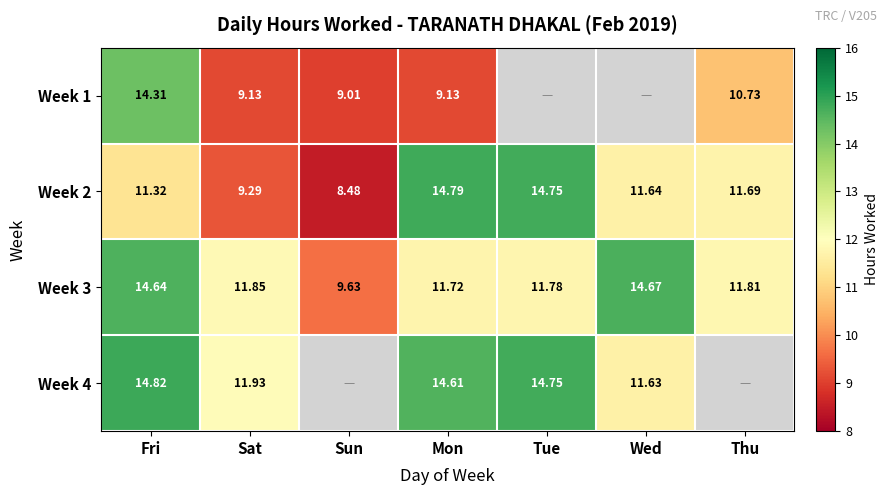

Where does the Week 3 series first go above 11?

Fri